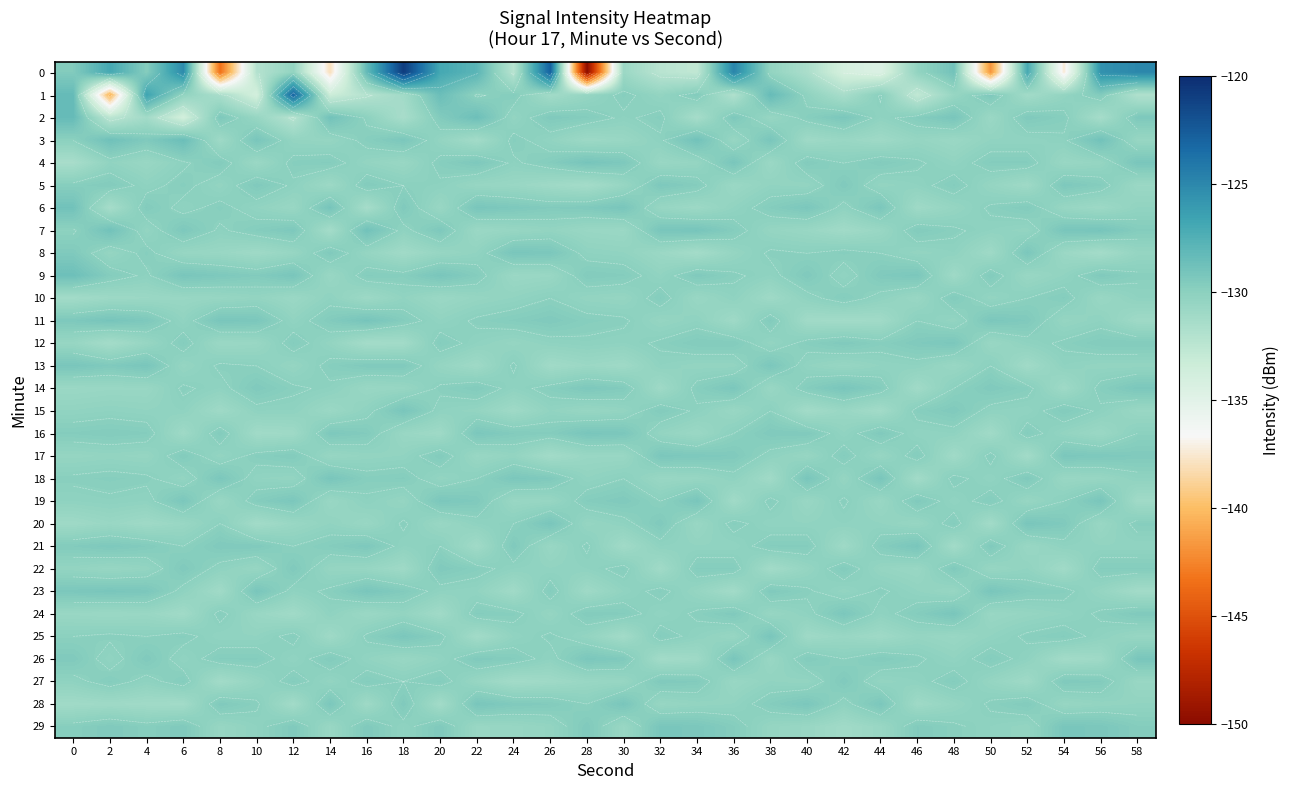

At which category is the sum across all series the highest?

18